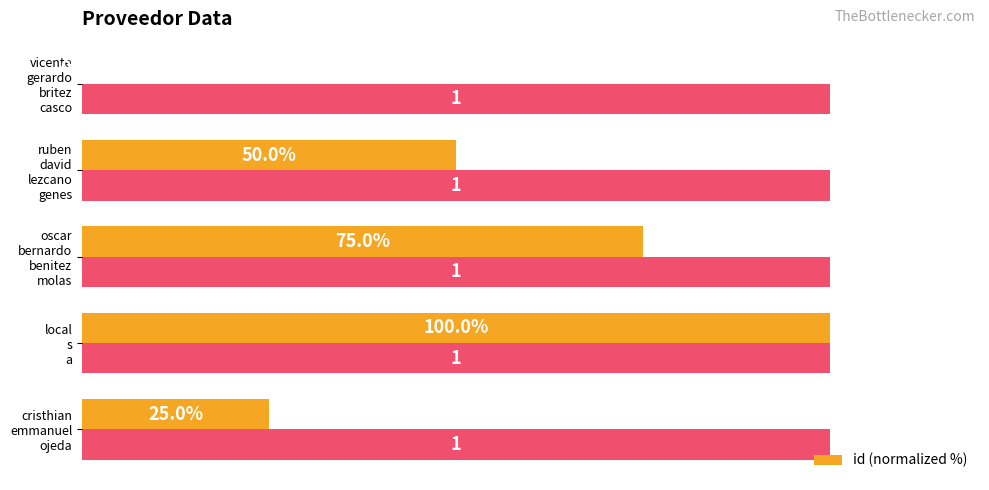

Reading right to left, transcribe all the data shown in this chart.

0	50	75	100	25